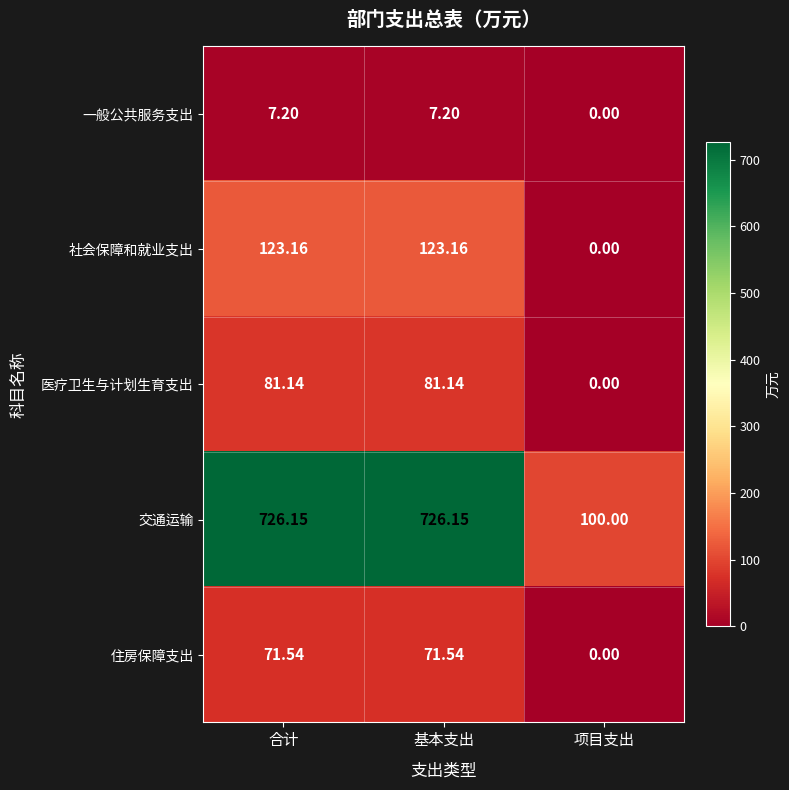

How many data points in 社会保障和就业支出 are above 123?

2